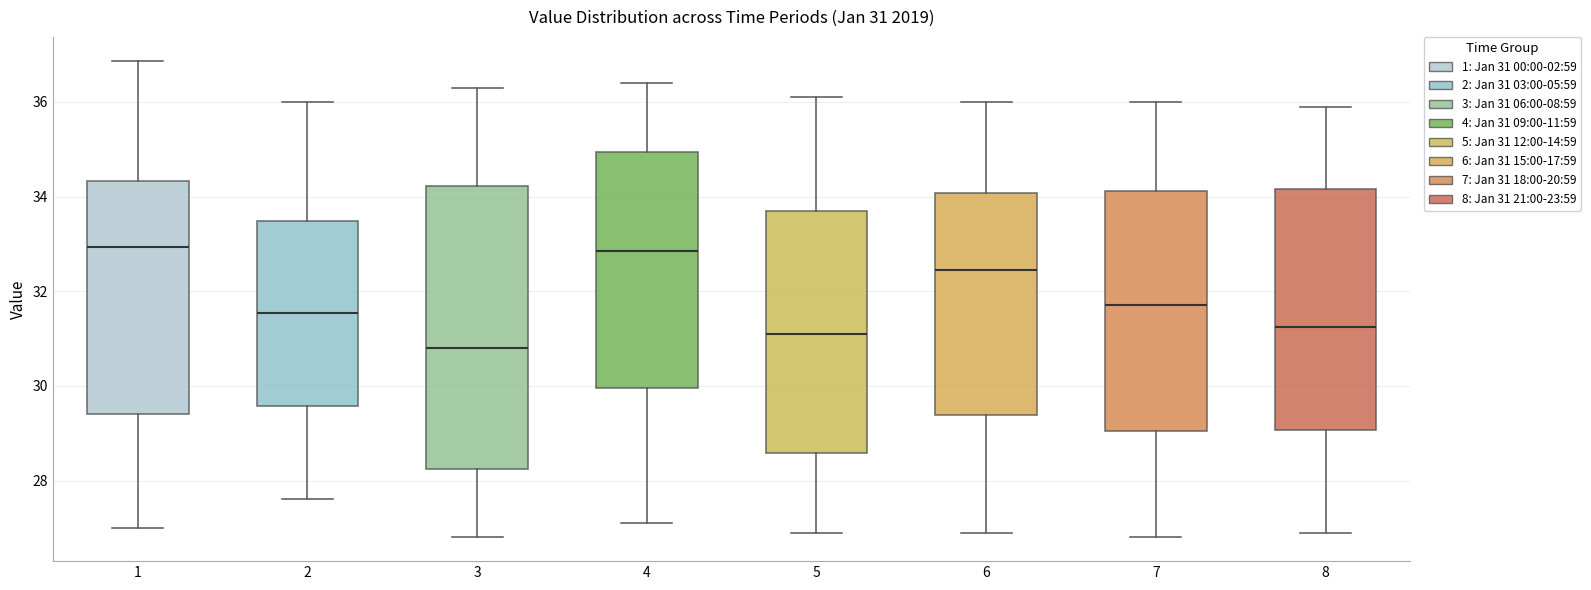

Which box's median line is the lowest?

3